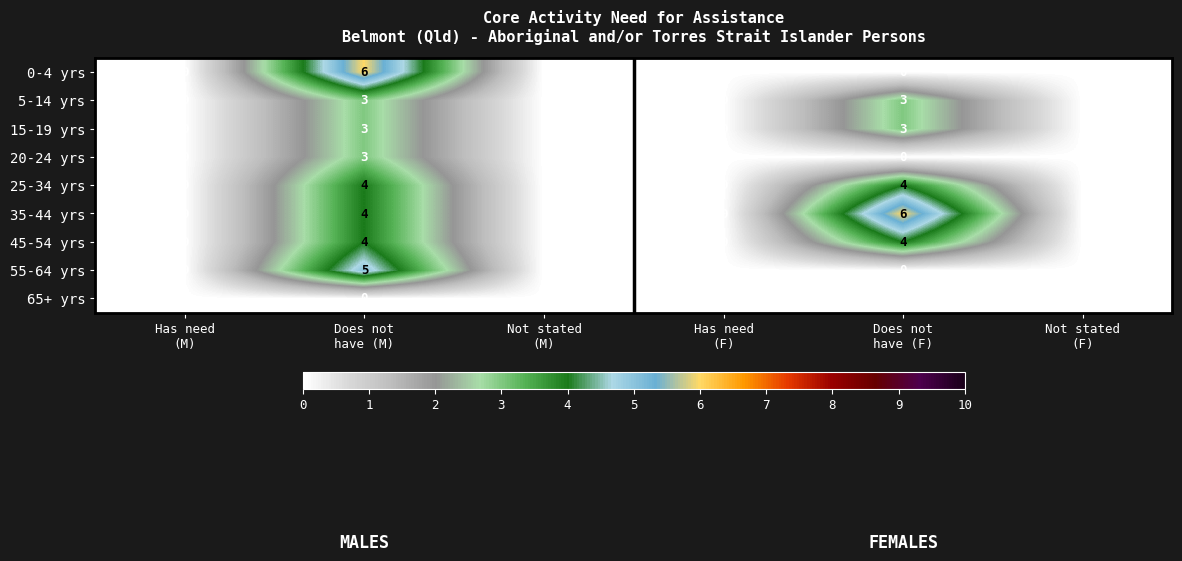

What is the difference between the second highest and minimum values in the 15-19 yrs series?

3